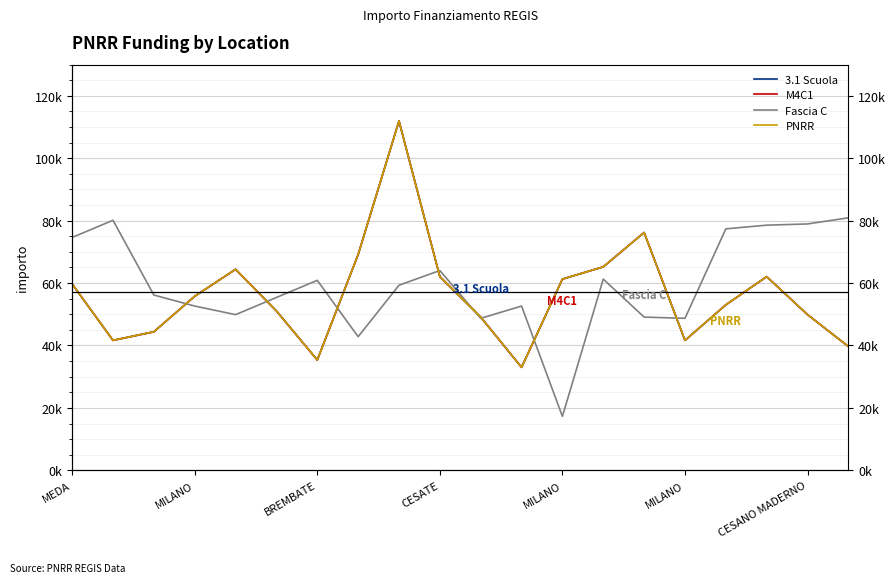

Reading right to left, what are all the values shown in this chart?

3.1 Scuola: 39673.2	49886.1	62063.0	53028.5	41637.2	76203.9	65205.4	61277.4	32995.5	49100.5	62063.0	111949.1	69133.5	35352.3	51064.5	64419.8	55778.1	44386.8	41637.2	59706.2
M4C1: 39673.2	49886.1	62063.0	53028.5	41637.2	76203.9	65205.4	61277.4	32995.5	49100.5	62063.0	111949.1	69133.5	35352.3	51064.5	64419.8	55778.1	44386.8	41637.2	59706.2
Fascia C: 80917.6	78953.6	78560.8	77382.4	48707.7	49100.5	61277.4	17283.4	52635.7	48707.7	64027.0	59313.4	42815.6	60884.6	55385.3	49886.1	52635.7	56170.9	80132.0	74632.7
PNRR: 39673.2	49886.1	62063.0	53028.5	41637.2	76203.9	65205.4	61277.4	32995.5	49100.5	62063.0	111949.1	69133.5	35352.3	51064.5	64419.8	55778.1	44386.8	41637.2	59706.2